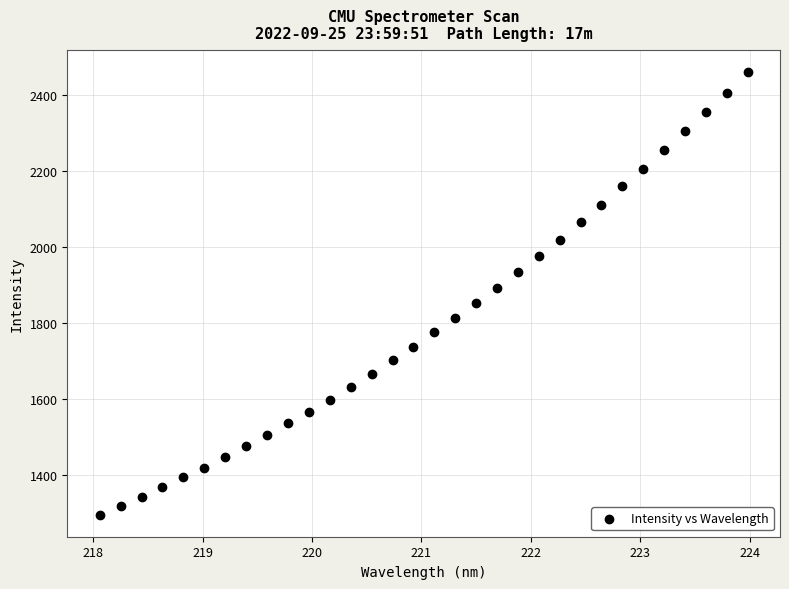

What is the range of Y values (max minus min)?

1164.3